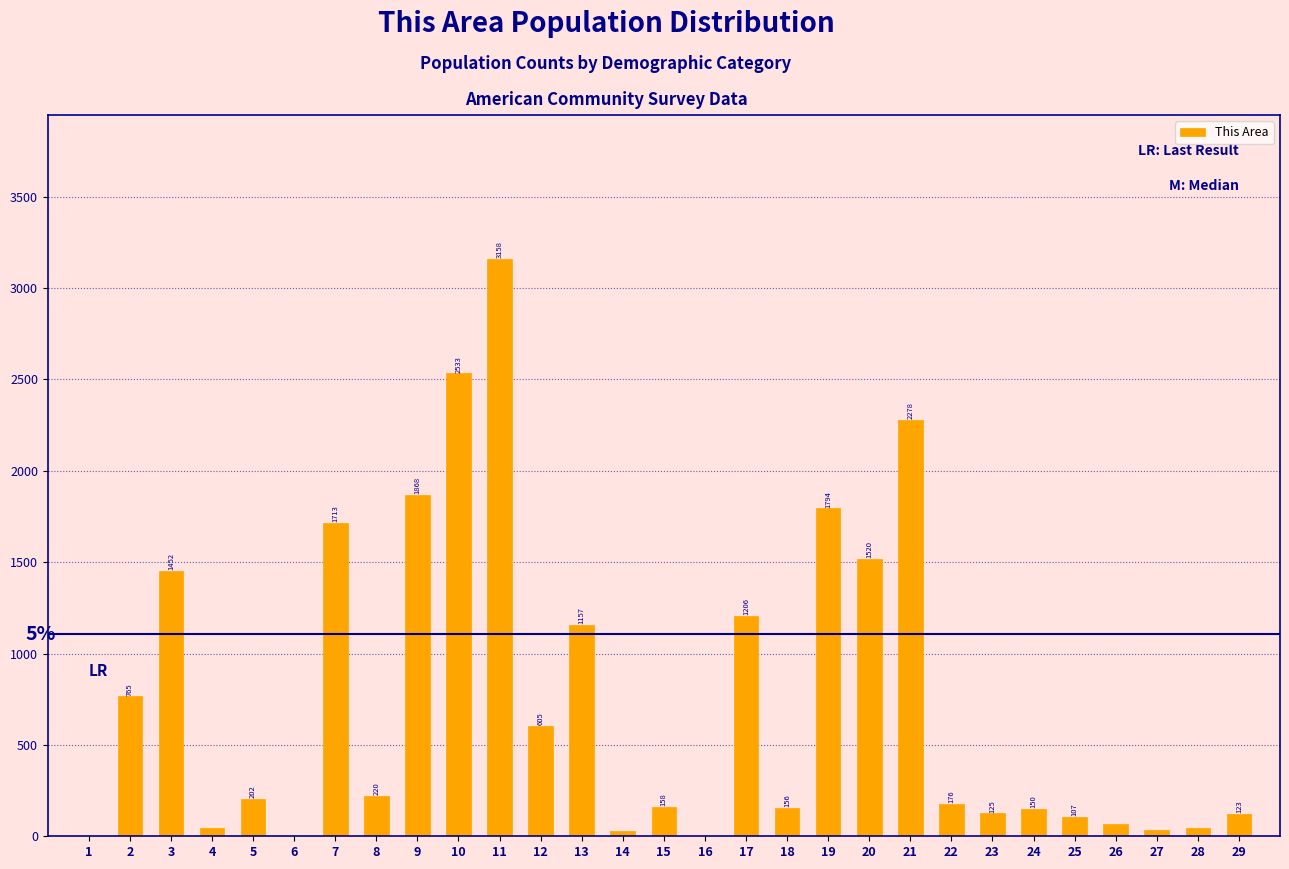

Reading left to right, list all the values displayed in this chart.

1=4	2=765	3=1452	4=47	5=202	6=2	7=1713	8=220	9=1868	10=2533	11=3158	12=605	13=1157	14=30	15=158	16=2	17=1206	18=156	19=1794	20=1520	21=2278	22=176	23=125	24=150	25=107	26=69	27=35	28=43	29=123